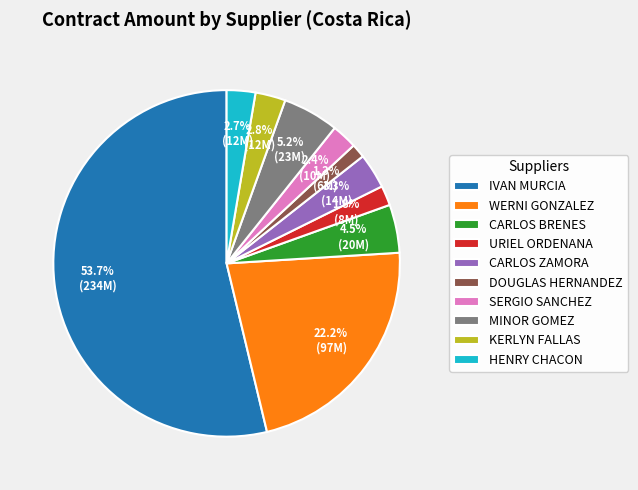

Which slice represents more than half of the pie?

IVAN MURCIA